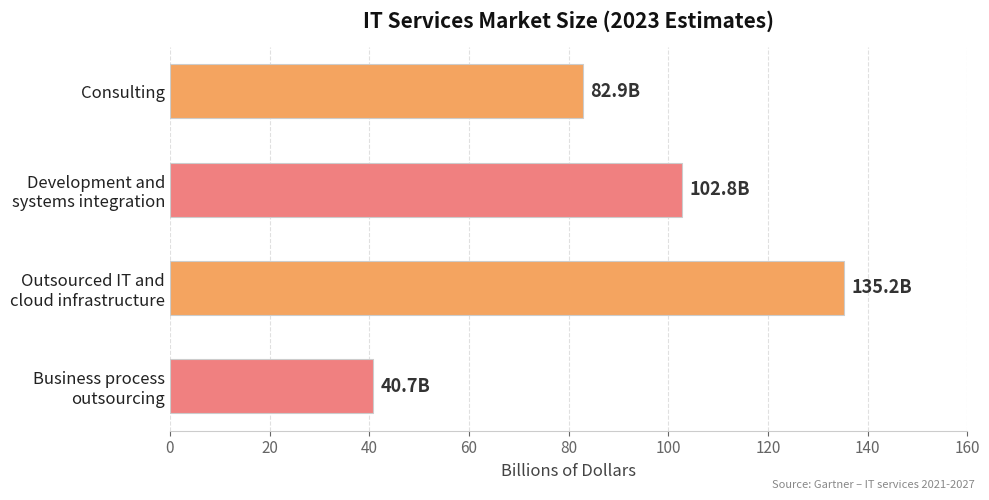

At which category does the chart reach its peak across all series?

Outsourced IT and
cloud infrastructure